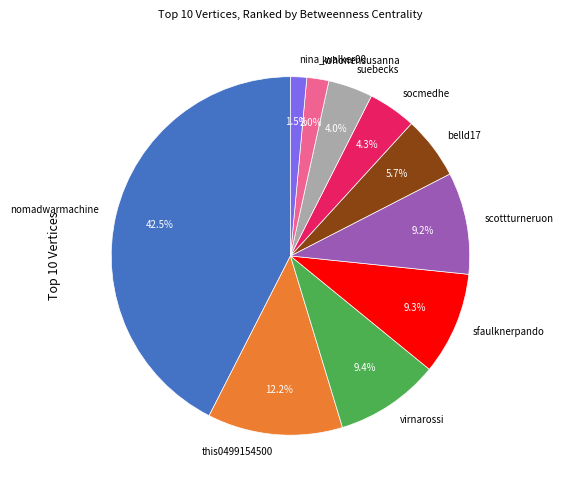

To the nearest percent, what percentage of the pie is this0499154500?

12%